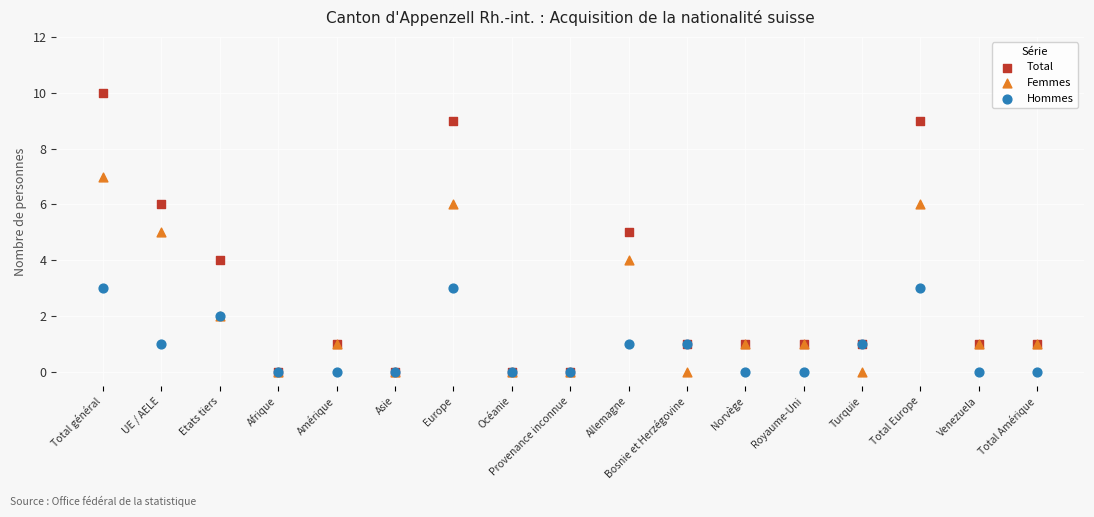

What are all the series names shown in the legend?

Total, Femmes, Hommes